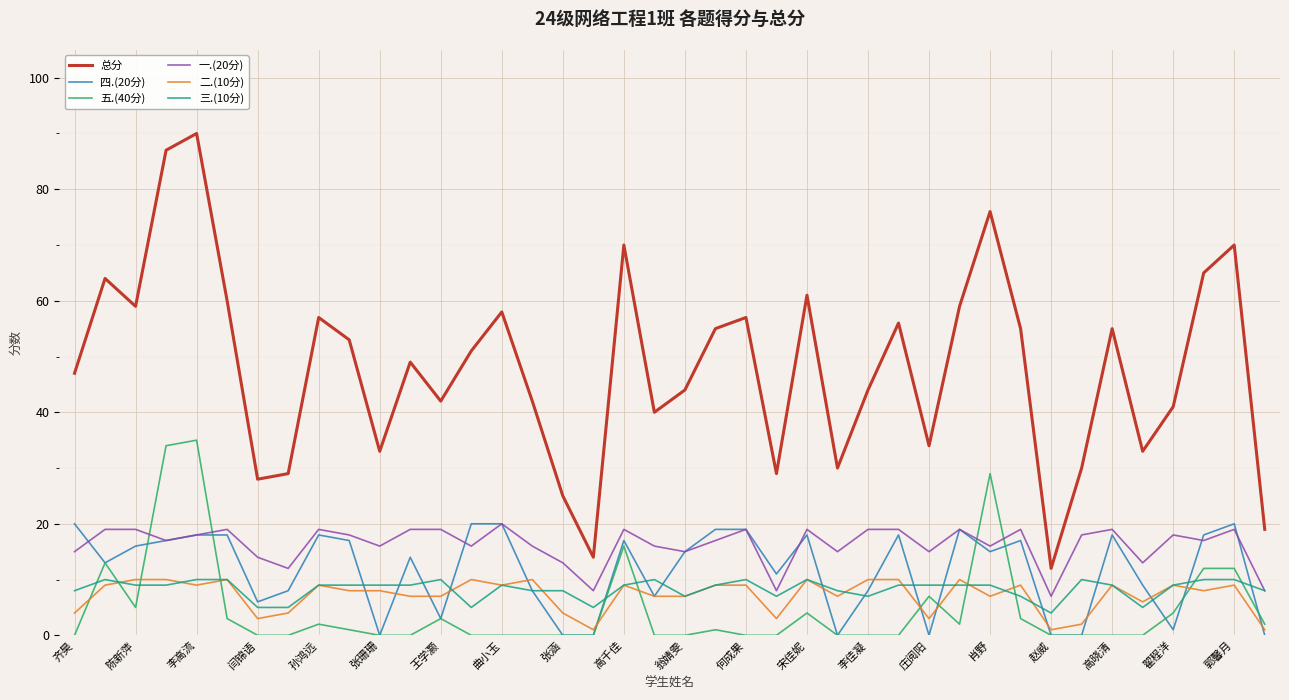

True or false: 一.(20分) and 二.(10分) cross at least once.

False